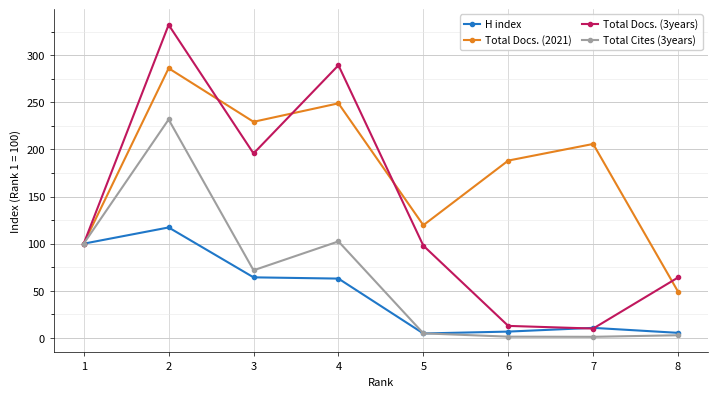

Which series has the widest spread of values?

Total Docs. (3years)